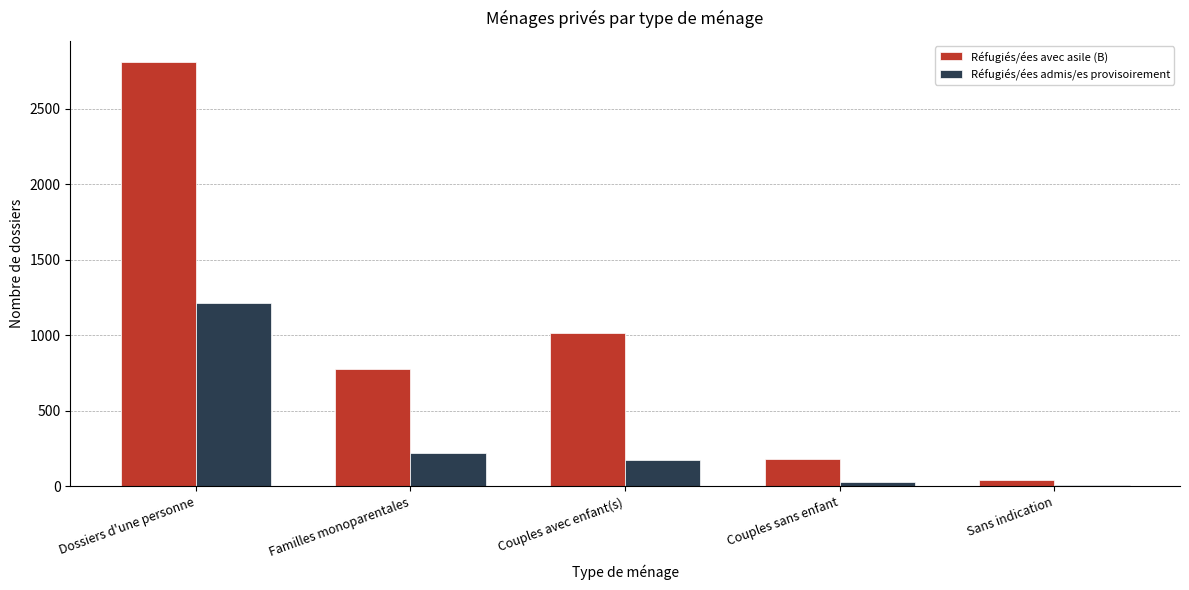

What is the maximum value for Réfugiés/ées avec asile (B)?

2811